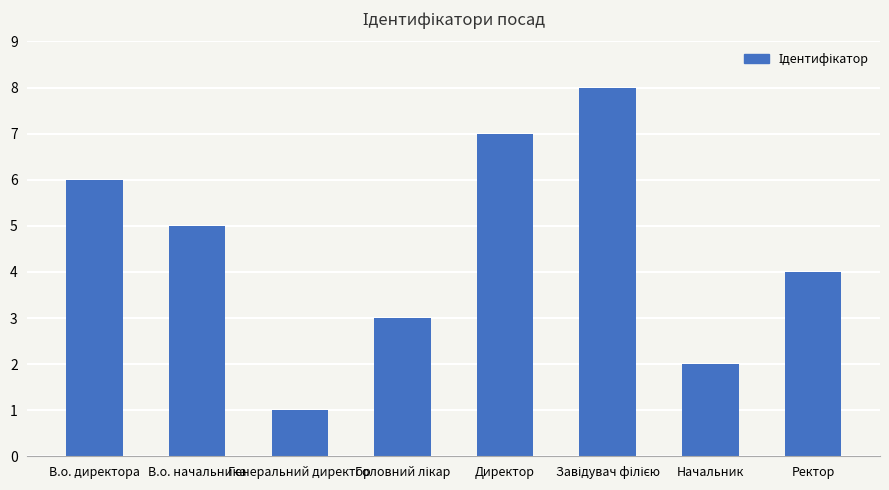

What is the change in value from Генеральний директор to Начальник?

+1